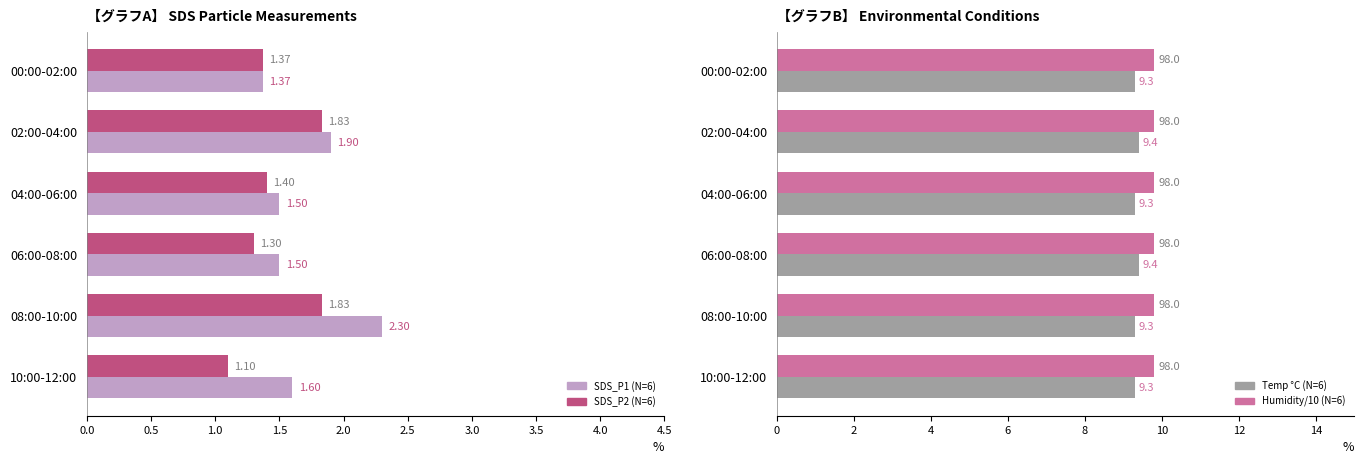

Is it true that Temp (°C) equals 9.4 at 06:00-08:00?

True